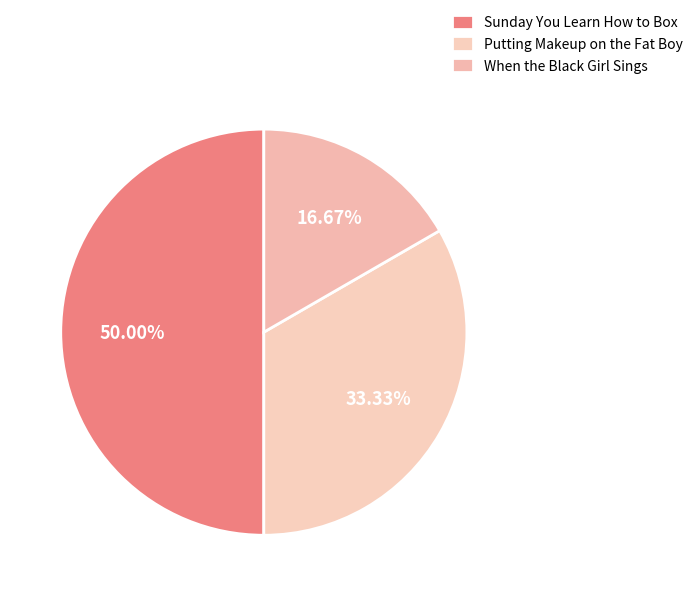

Which category has the biggest portion of the pie?

Sunday You Learn How to Box